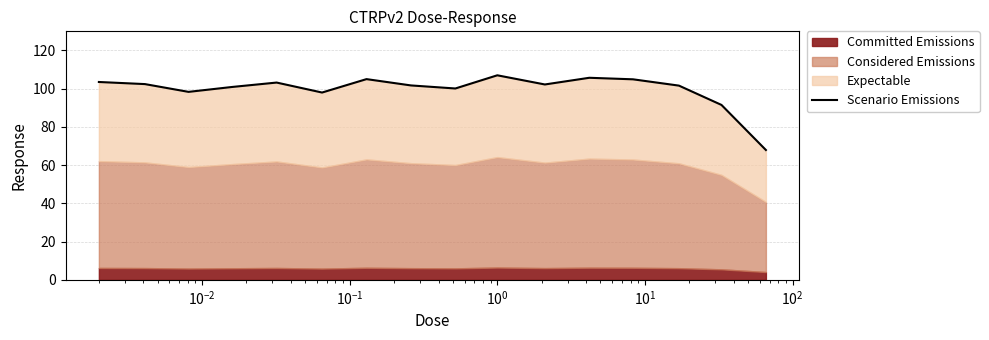

What is the difference between the maximum and second lowest values?

15.5